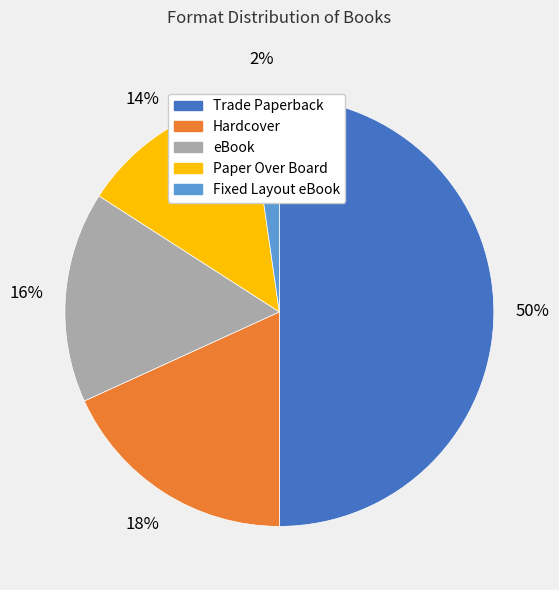

Count the number of slices in the pie.

5